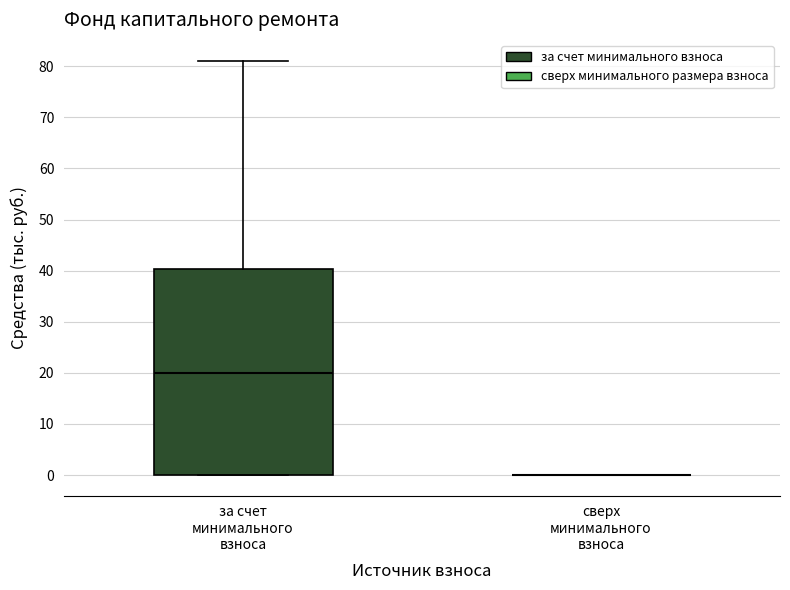

Reading left to right, transcribe this box plot: for each box, give where its median line is, the range the box spans, and where its two whiskers end, as read against the y-axis. The values are not printed on the chart, so give them approximately, as read against the axis.

за счет минимального взноса: median 20, box 0 to 40, whiskers 0 to 81
сверх минимального взноса: box collapsed to a line at 0, whiskers 0 to 0